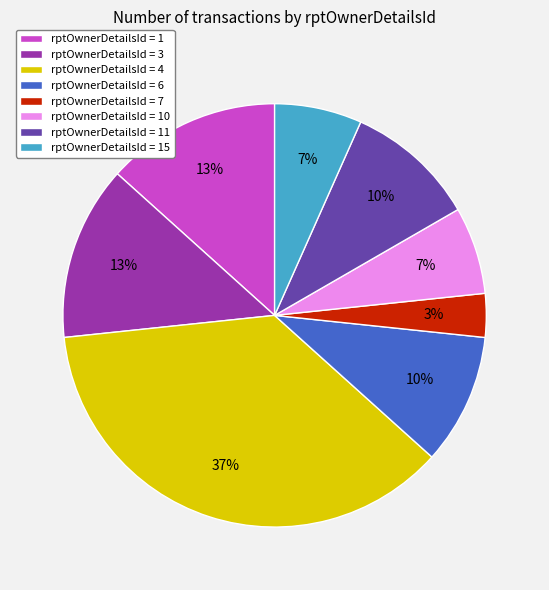

Which has a higher value, rptOwnerDetailsId = 6 or rptOwnerDetailsId = 4?

rptOwnerDetailsId = 4